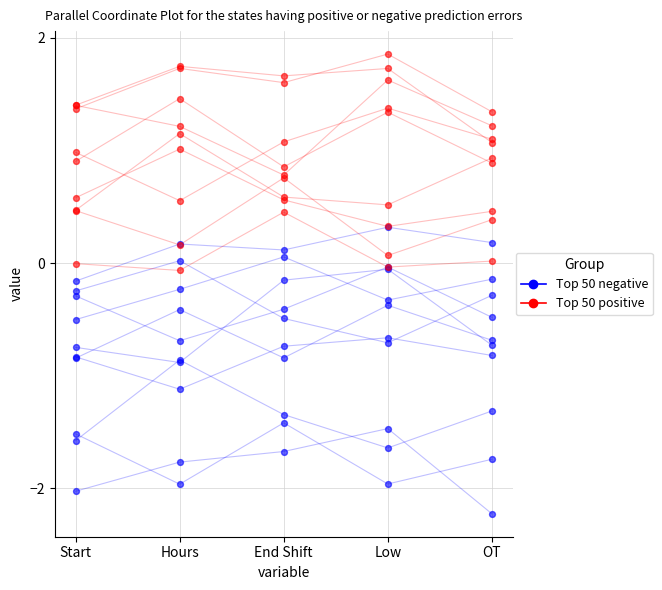

What are all the series names shown in the legend?

Top 50 negative, Top 50 positive